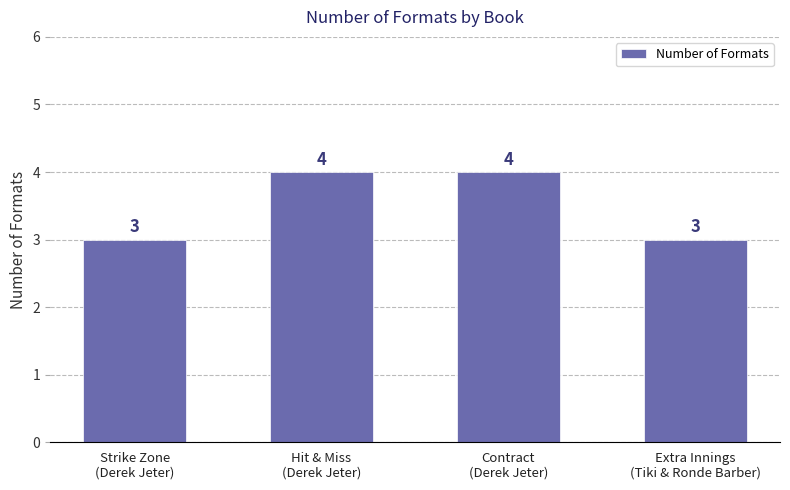

The value at Hit & Miss
(Derek Jeter) is 4. True or false?

True